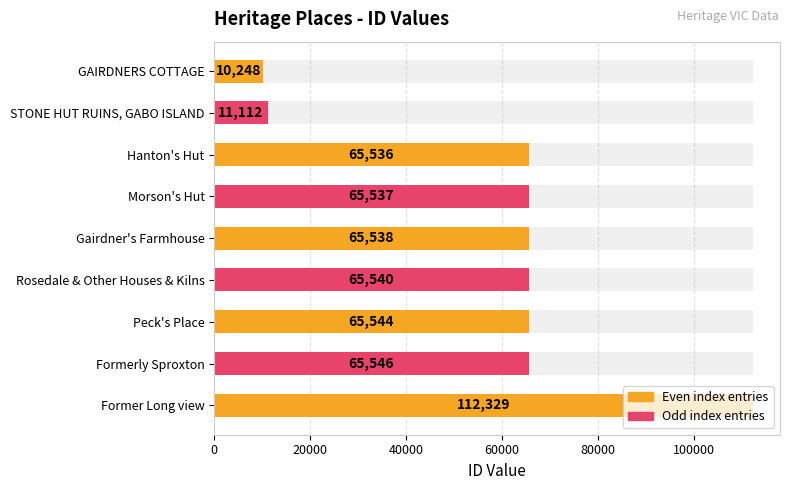

What is the value of the 7th bar from the left?

65544